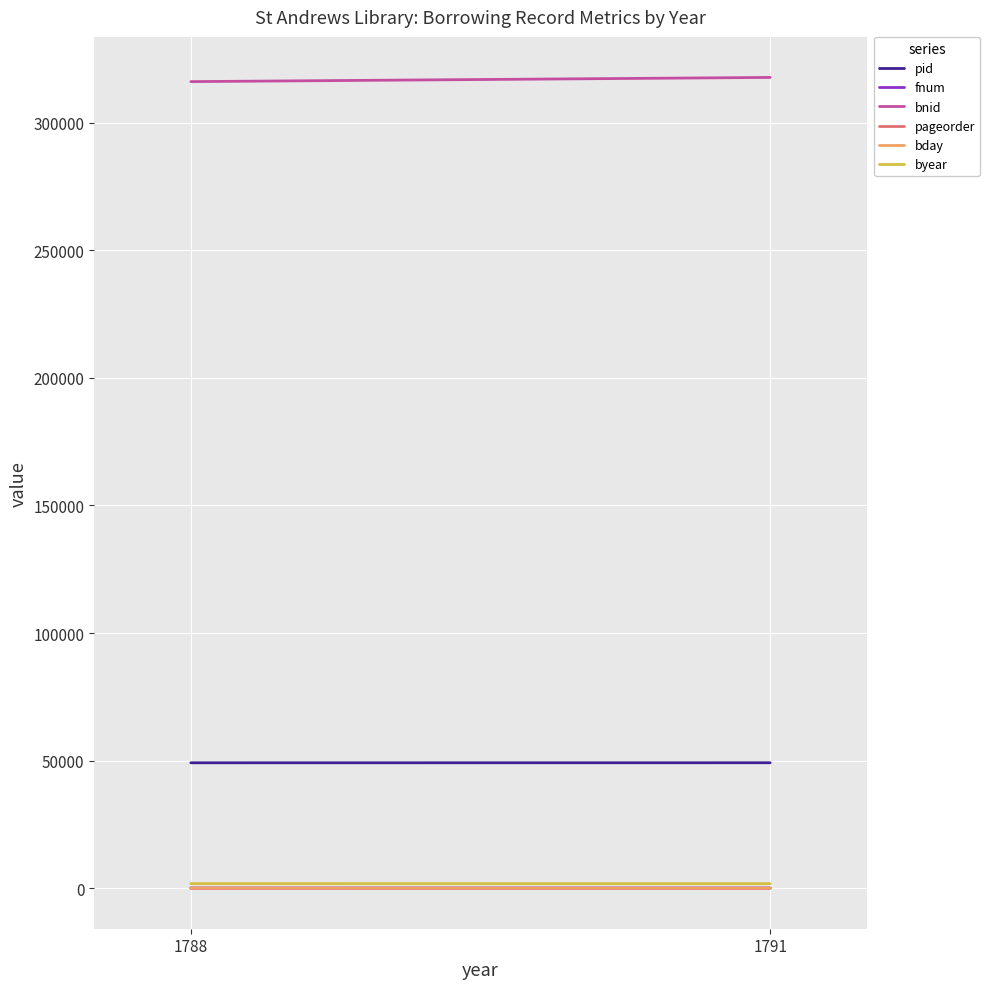

Is the value of pid at 1788 greater than the value of byear at 1788?

Yes